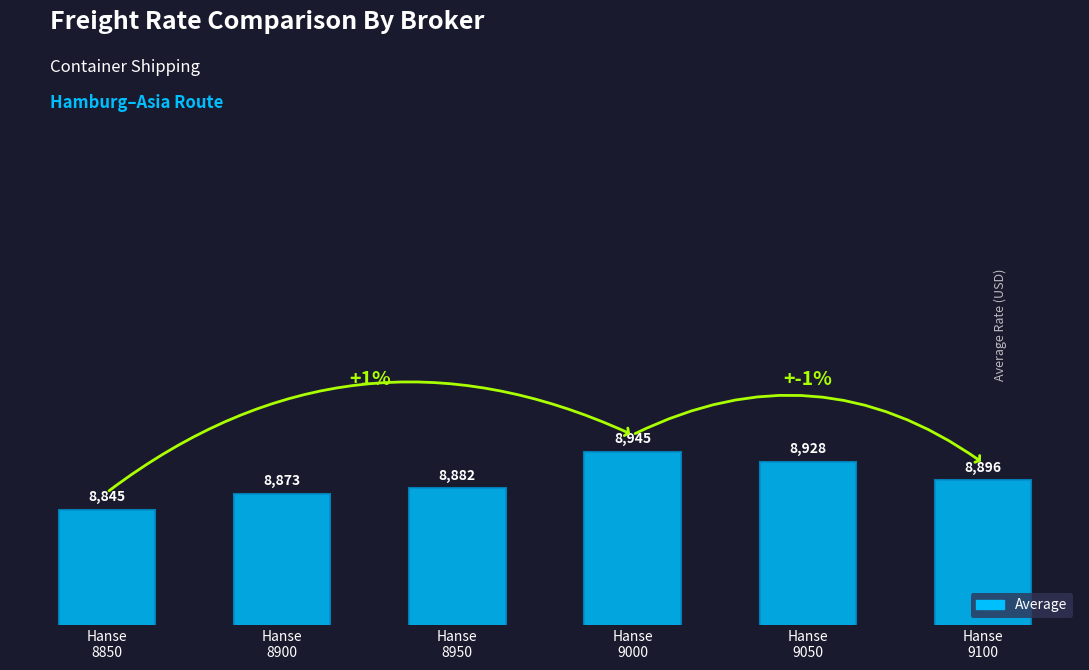

At which label does the data first exceed 8896?

Hanse
9000